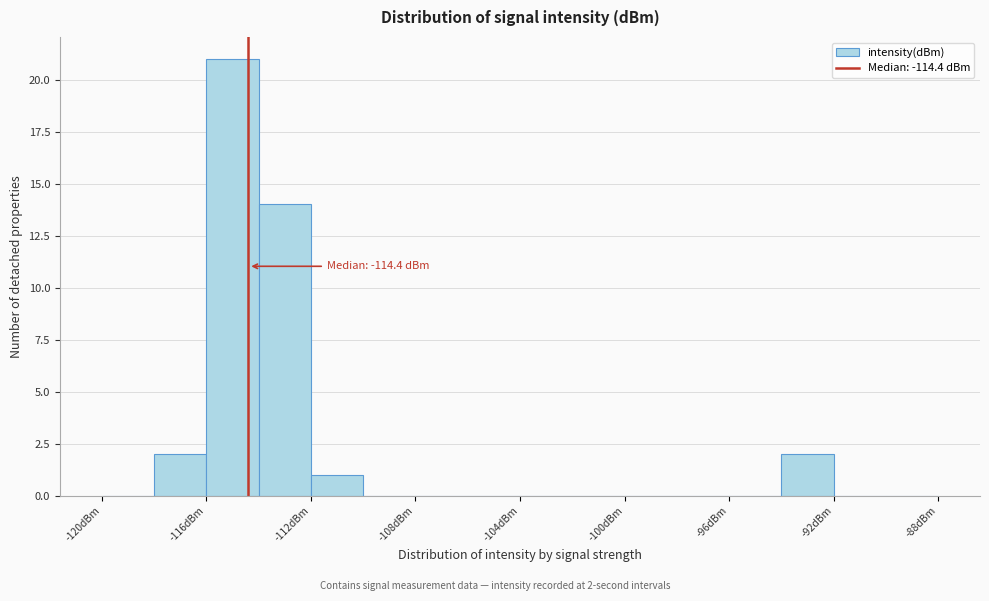

Which range on the x-axis has the tallest bar?

-116 to -114